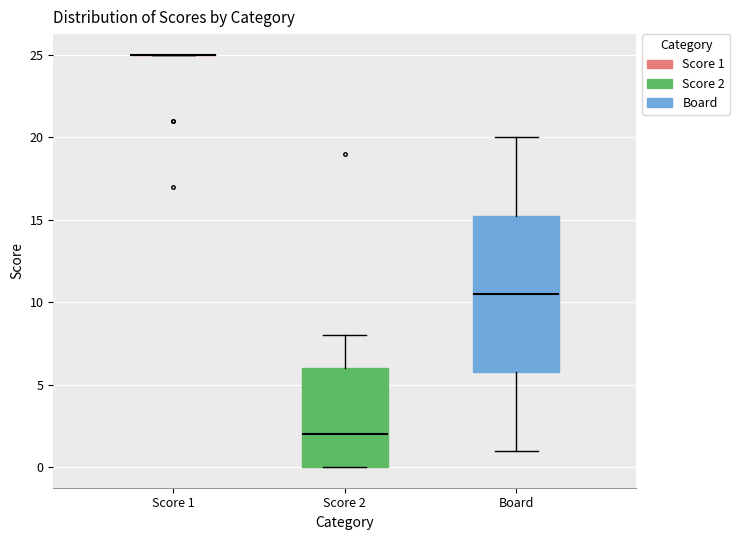

Where is the lower edge of the box for Score 2 on the y-axis? The values are not printed on the chart, so give them approximately, as read against the axis.

0.0